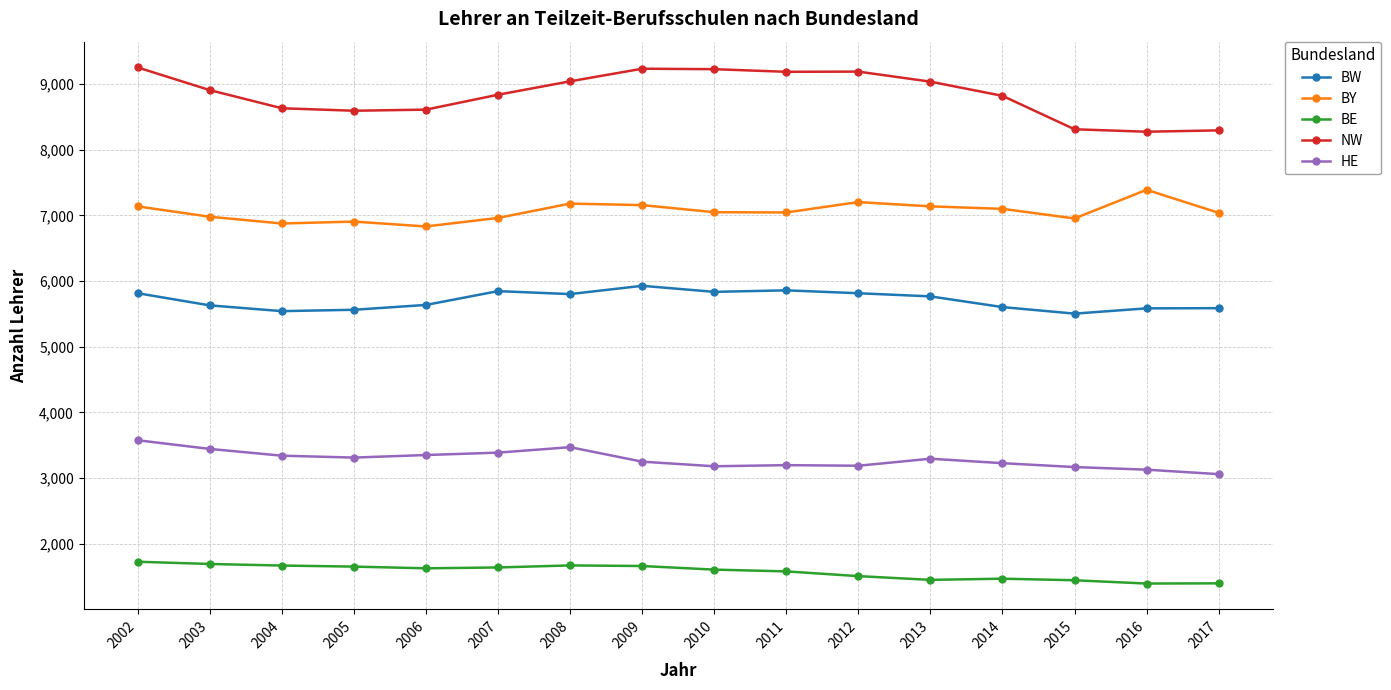

List the series in order of their overall mean, highest first.

NW, BY, BW, HE, BE